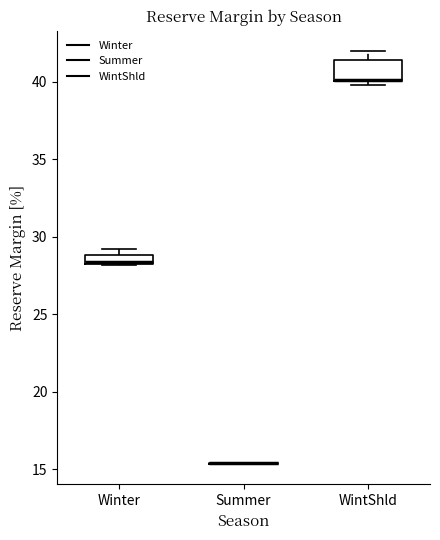

Comparing the boxes themselves (not the whiskers), which one is the tallest?

WintShld